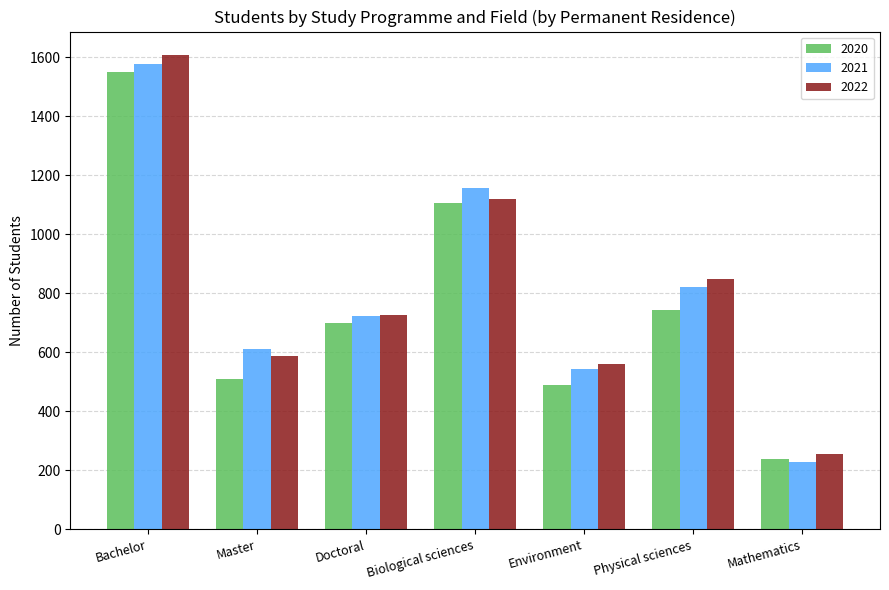

What is the difference between the maximum and minimum values in the 2021 series?

1347